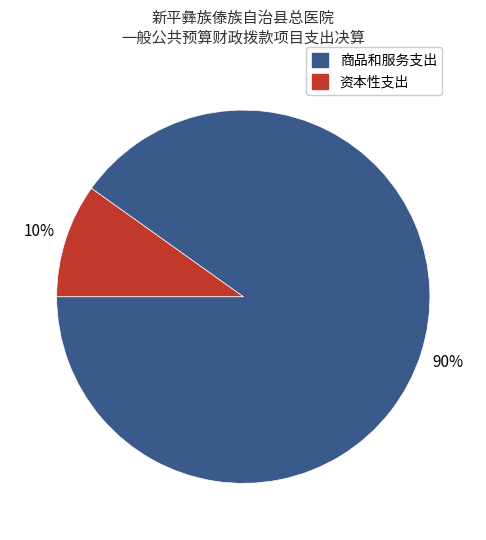

The 资本性支出 slice represents 17% of the pie. True or false?

False